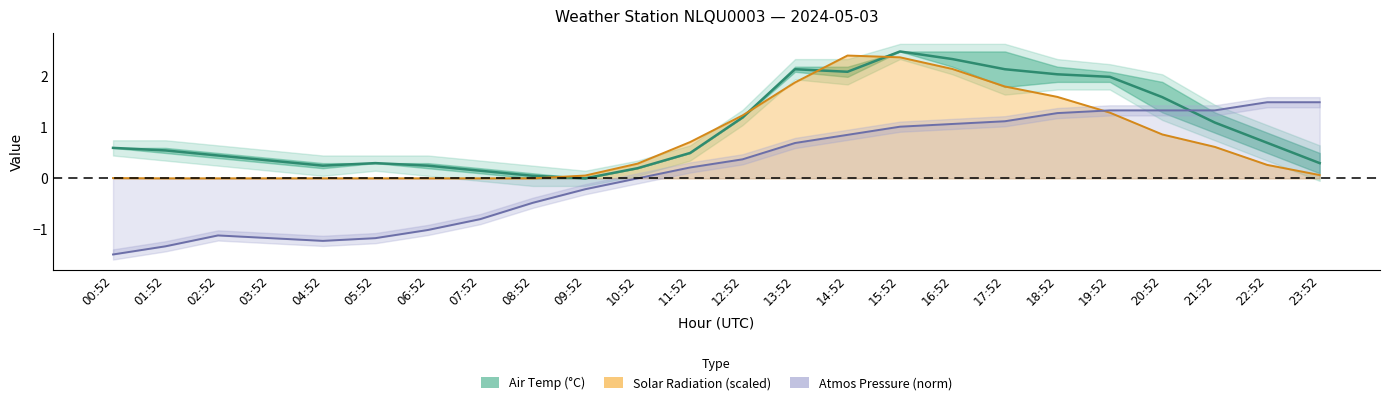

What is the label of the 5th point from the left?

04:52